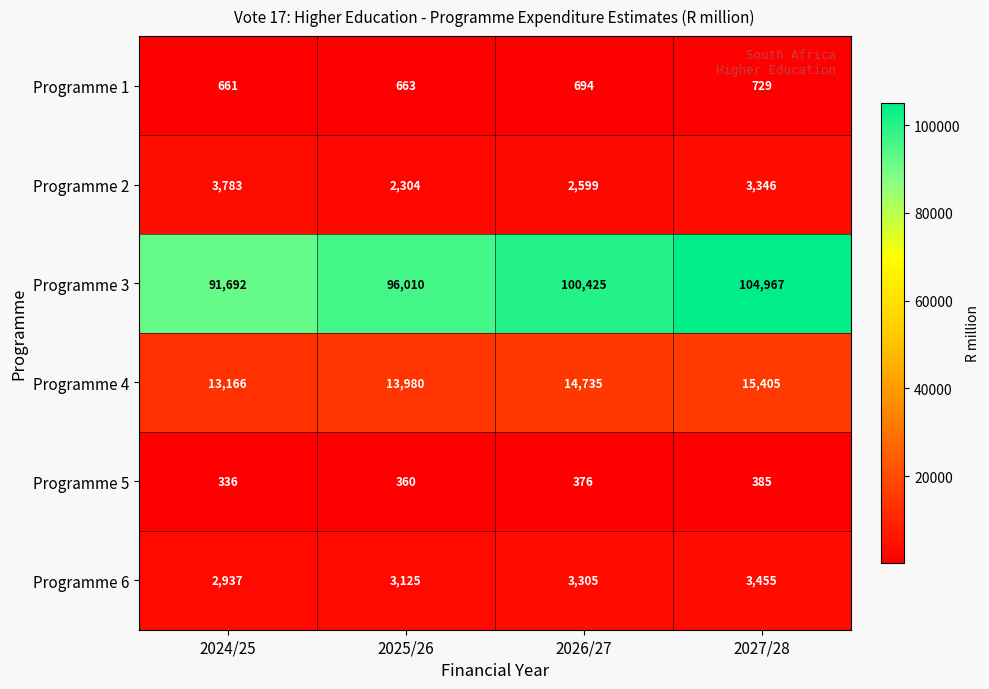

What is the difference between the maximum and minimum values in the Programme 2 series?

1479